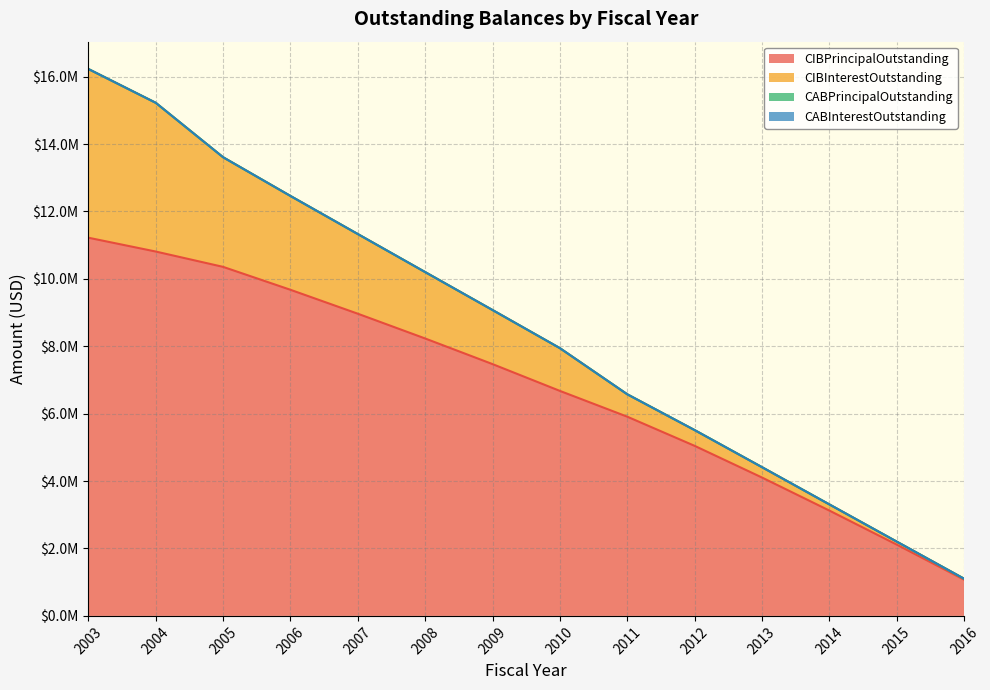

The value of CABInterestOutstanding at 2010 is 0.0. True or false?

True